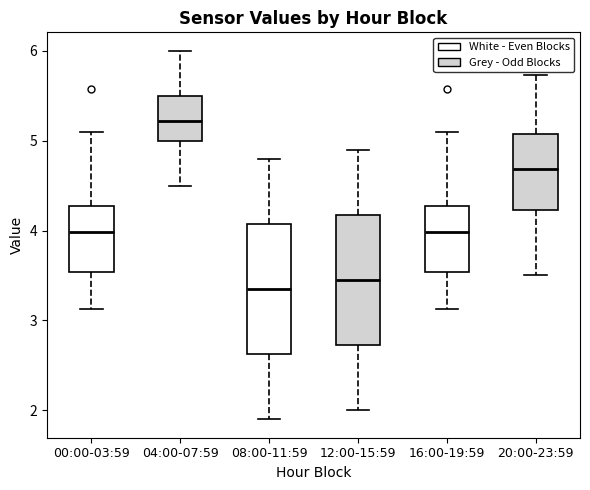

Reading left to right, read every box against the y-axis: the position of its median line, the range the box covers, and the ends of its whiskers. The values are not printed on the chart, so give them approximately, as read against the axis.

00:00-03:59: median 4.0, box 3.5 to 4.3, whiskers 3.1 to 5.1
04:00-07:59: median 5.2, box 5.0 to 5.5, whiskers 4.5 to 6.0
08:00-11:59: median 3.4, box 2.6 to 4.1, whiskers 1.9 to 4.8
12:00-15:59: median 3.5, box 2.7 to 4.2, whiskers 2.0 to 4.9
16:00-19:59: median 4.0, box 3.5 to 4.3, whiskers 3.1 to 5.1
20:00-23:59: median 4.7, box 4.2 to 5.1, whiskers 3.5 to 5.7